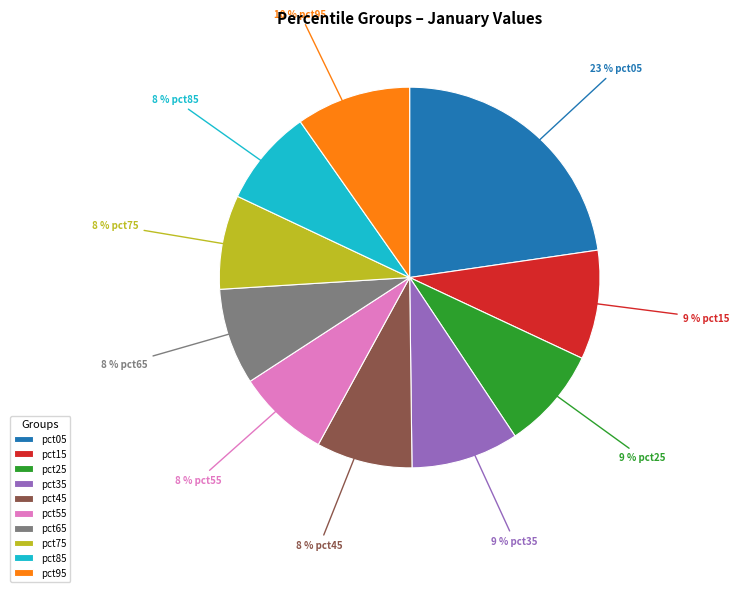

To the nearest percent, what percentage of the pie is pct65?

8%